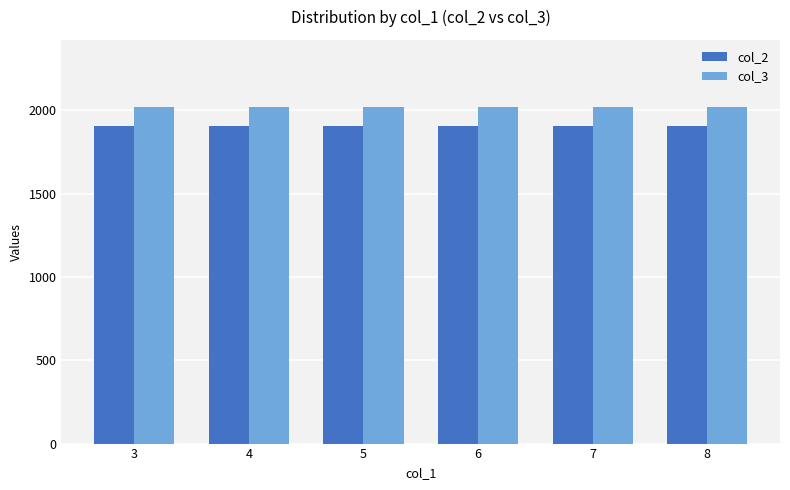

The value of col_2 at 3 is 2497. True or false?

False